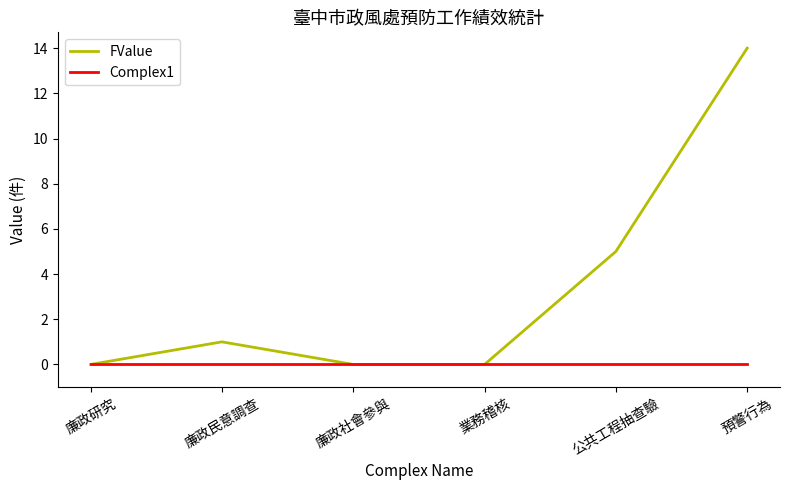

List the series in order of their peak value, lowest first.

Complex1, FValue